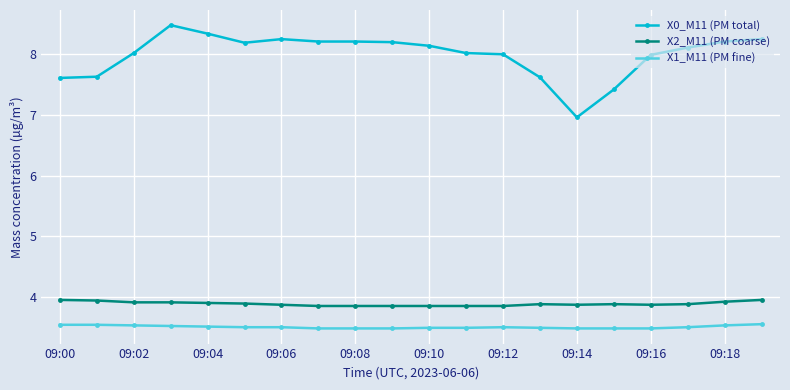

True or false: X0_M11 (PM total) has more than 1 points higher than both neighbors.

True